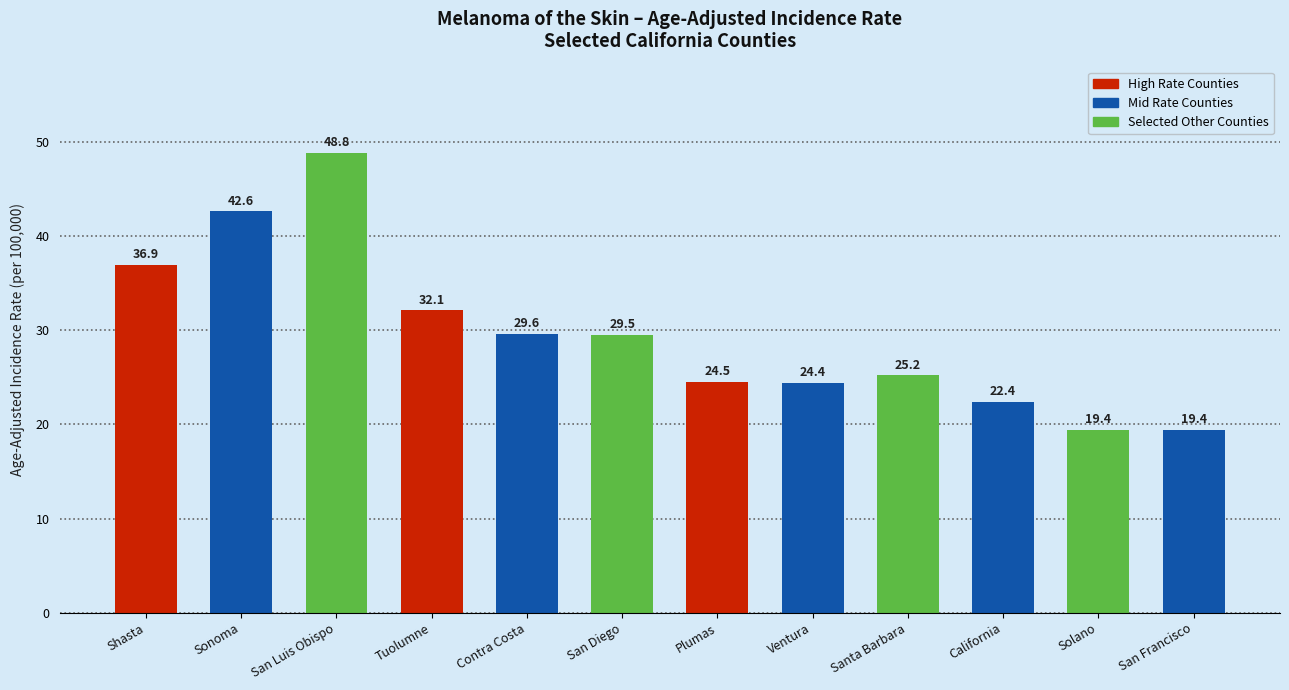

What value does the data have at Contra Costa?

29.6